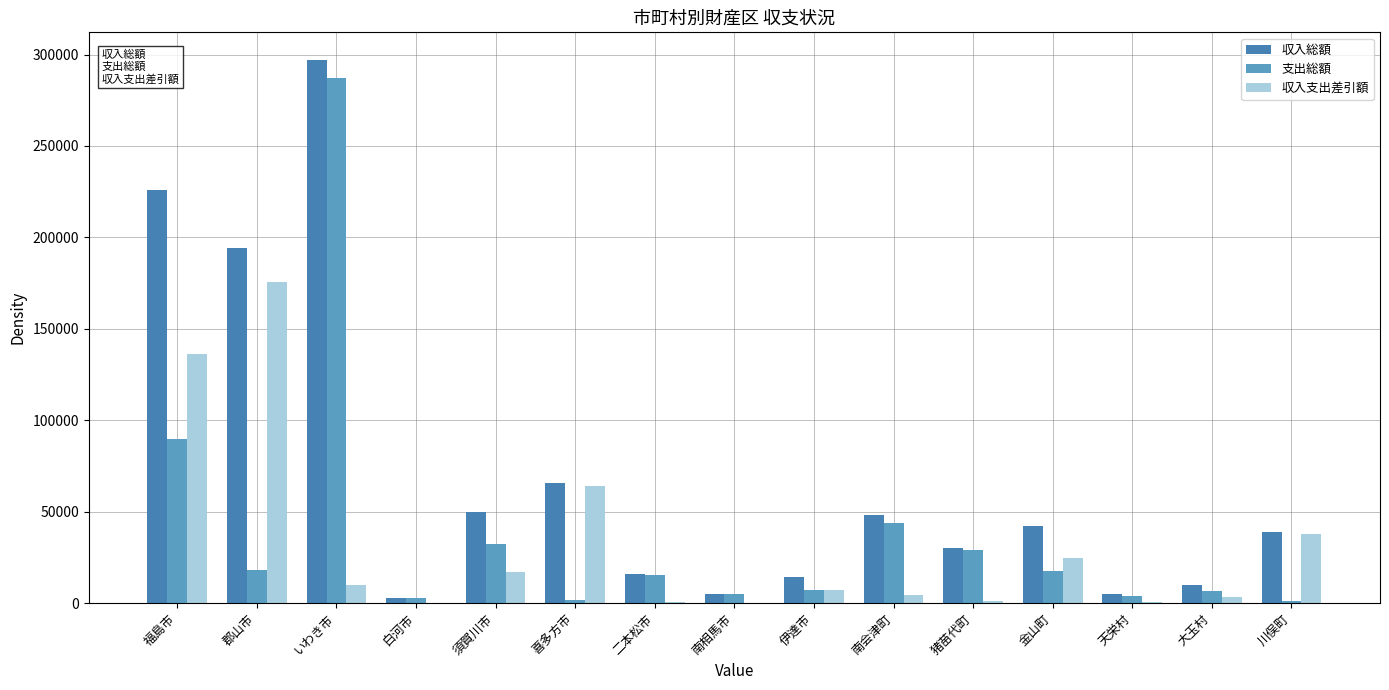

List the labels in order of 収入支出差引額 value, smallest first.

白河市, 南相馬市, 天栄村, 二本松市, 猪苗代町, 大玉村, 南会津町, 伊達市, いわき市, 須賀川市, 金山町, 川俣町, 喜多方市, 福島市, 郡山市